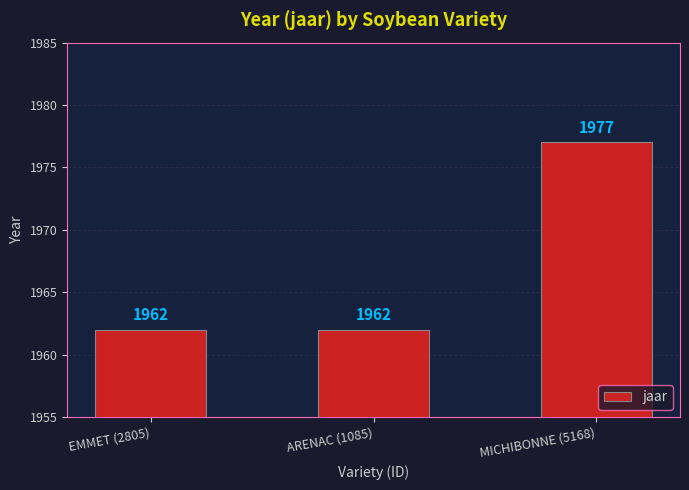

The chart shows a value of 1977 at MICHIBONNE (5168). True or false?

True